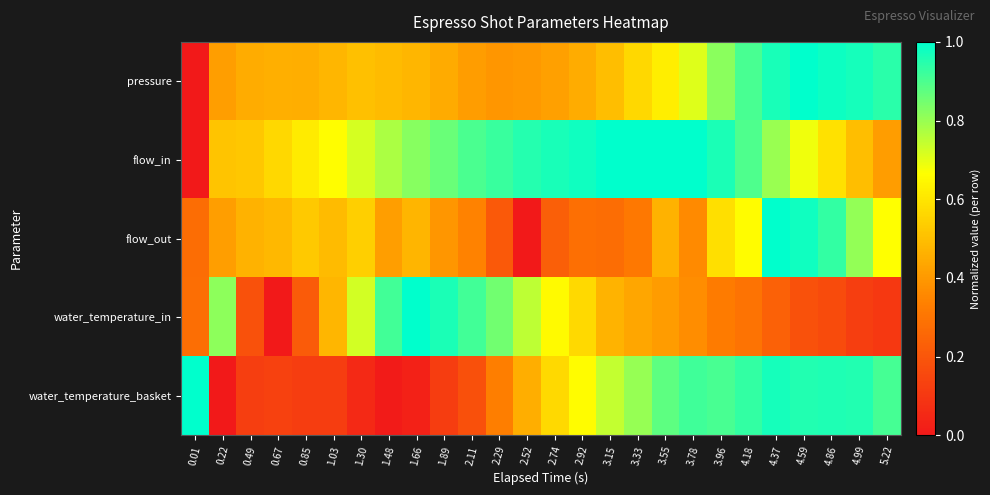

Reading left to right, what are all the values shown in this chart?

pressure: 0.01=0.0	0.22=0.4	0.49=0.4	0.67=0.5	0.85=0.5	1.03=0.5	1.30=0.5	1.48=0.5	1.66=0.5	1.89=0.4	2.11=0.4	2.29=0.4	2.52=0.4	2.74=0.4	2.92=0.4	3.15=0.5	3.33=0.6	3.55=0.6	3.78=0.7	3.96=0.8	4.18=0.9	4.37=1.0	4.59=1.0	4.86=1.0	4.99=1.0	5.22=0.9
flow_in: 0.01=0.0	0.22=0.5	0.49=0.5	0.67=0.6	0.85=0.6	1.03=0.7	1.30=0.7	1.48=0.8	1.66=0.8	1.89=0.9	2.11=0.9	2.29=0.9	2.52=1.0	2.74=1.0	2.92=1.0	3.15=1.0	3.33=1.0	3.55=1.0	3.78=1.0	3.96=1.0	4.18=0.9	4.37=0.8	4.59=0.7	4.86=0.6	4.99=0.5	5.22=0.4
flow_out: 0.01=0.3	0.22=0.4	0.49=0.5	0.67=0.5	0.85=0.5	1.03=0.5	1.30=0.5	1.48=0.4	1.66=0.5	1.89=0.4	2.11=0.3	2.29=0.2	2.52=0.0	2.74=0.2	2.92=0.3	3.15=0.3	3.33=0.3	3.55=0.5	3.78=0.4	3.96=0.6	4.18=0.7	4.37=1.0	4.59=1.0	4.86=0.9	4.99=0.8	5.22=0.7
water_temperature_in: 0.01=0.3	0.22=0.8	0.49=0.2	0.67=0.0	0.85=0.2	1.03=0.5	1.30=0.7	1.48=0.9	1.66=1.0	1.89=1.0	2.11=0.9	2.29=0.8	2.52=0.8	2.74=0.7	2.92=0.6	3.15=0.5	3.33=0.4	3.55=0.4	3.78=0.4	3.96=0.3	4.18=0.3	4.37=0.2	4.59=0.2	4.86=0.2	4.99=0.1	5.22=0.1
water_temperature_basket: 0.01=1.0	0.22=0.0	0.49=0.1	0.67=0.1	0.85=0.1	1.03=0.1	1.30=0.1	1.48=0.0	1.66=0.0	1.89=0.1	2.11=0.2	2.29=0.3	2.52=0.5	2.74=0.6	2.92=0.7	3.15=0.7	3.33=0.8	3.55=0.9	3.78=0.9	3.96=0.9	4.18=0.9	4.37=1.0	4.59=1.0	4.86=1.0	4.99=1.0	5.22=0.9